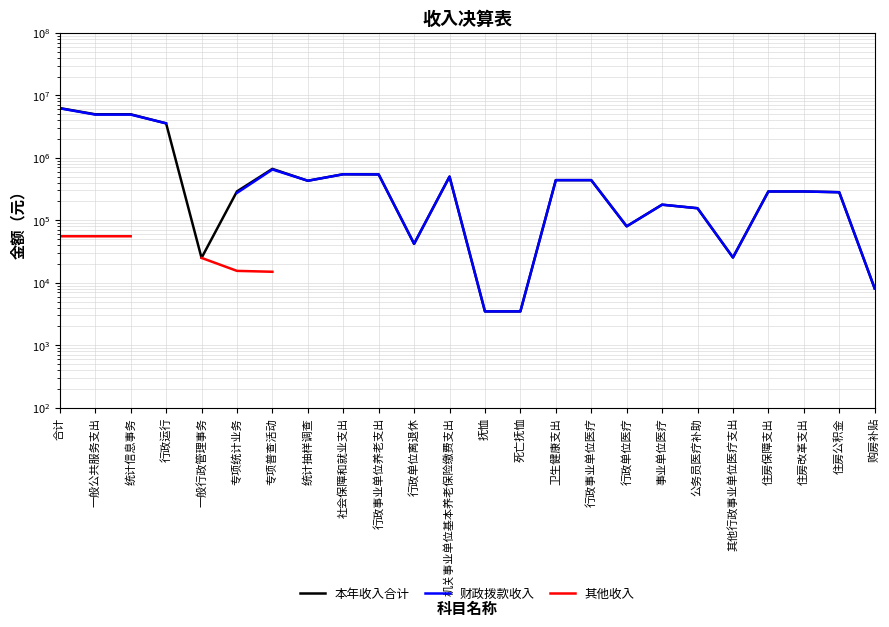

What is the label of the 14th point from the right?

行政单位离退休